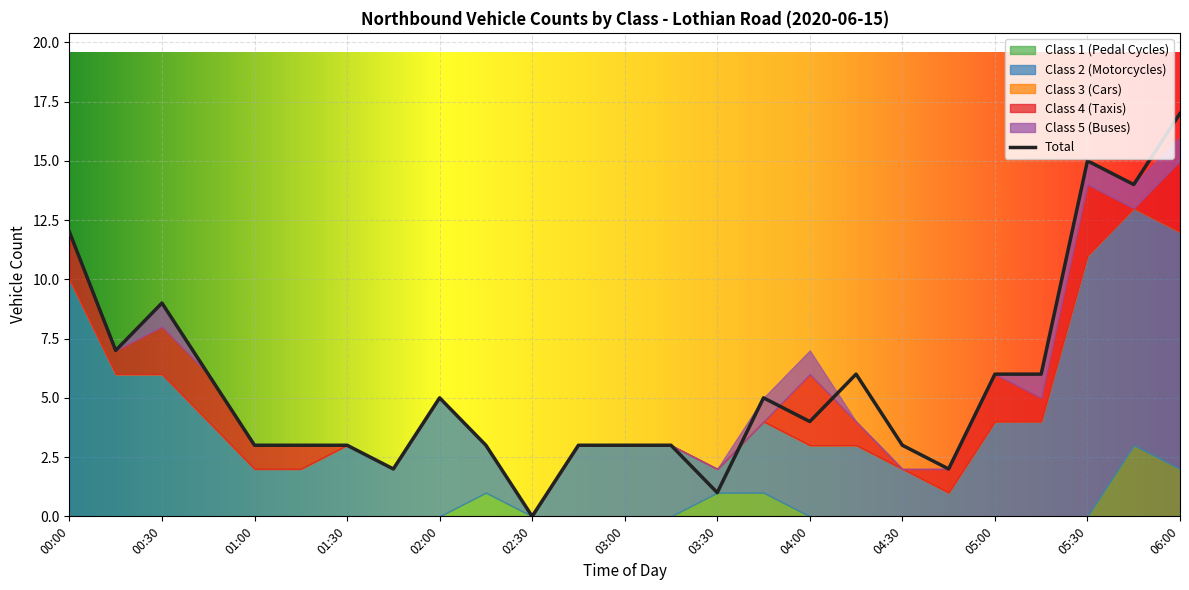

What is the maximum value for Total?

17